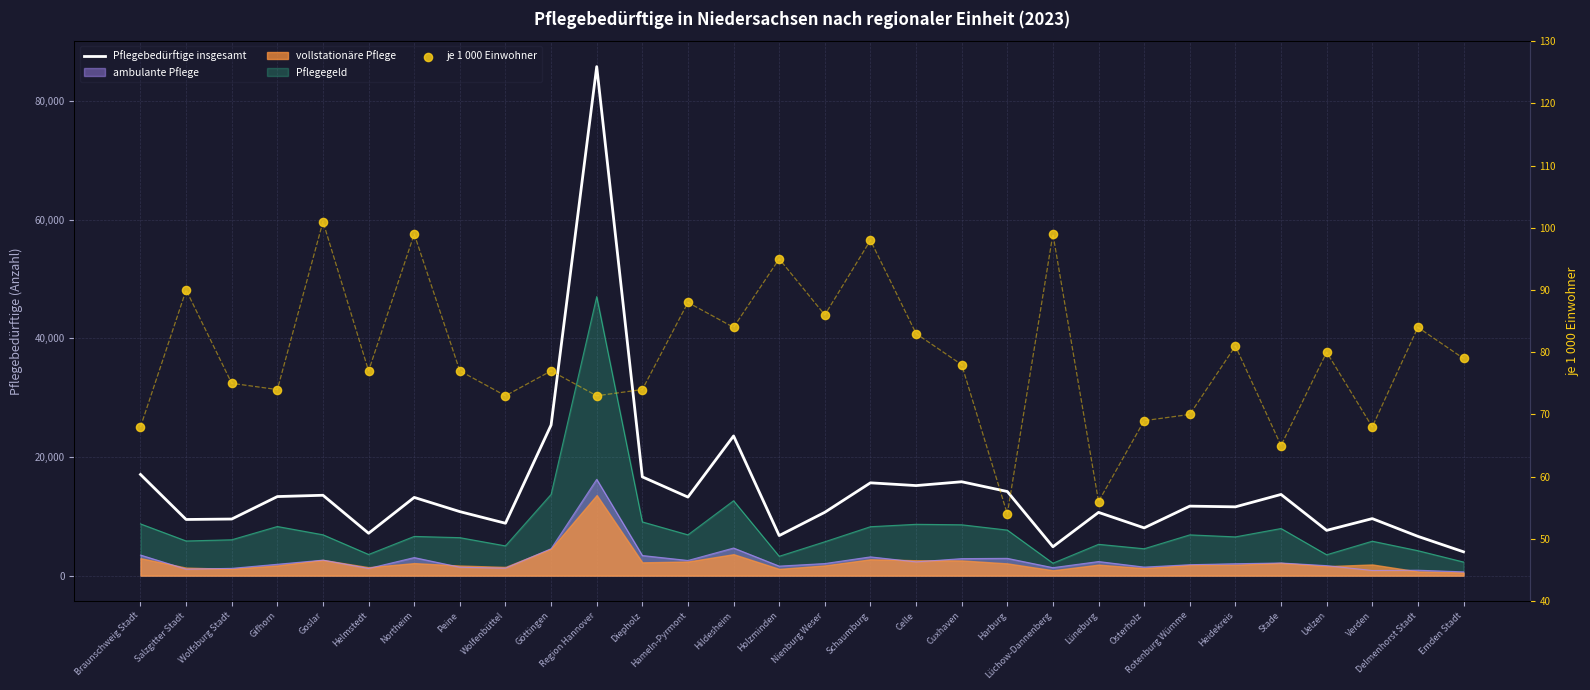

What is the total value across all series at Diepholz?

16716